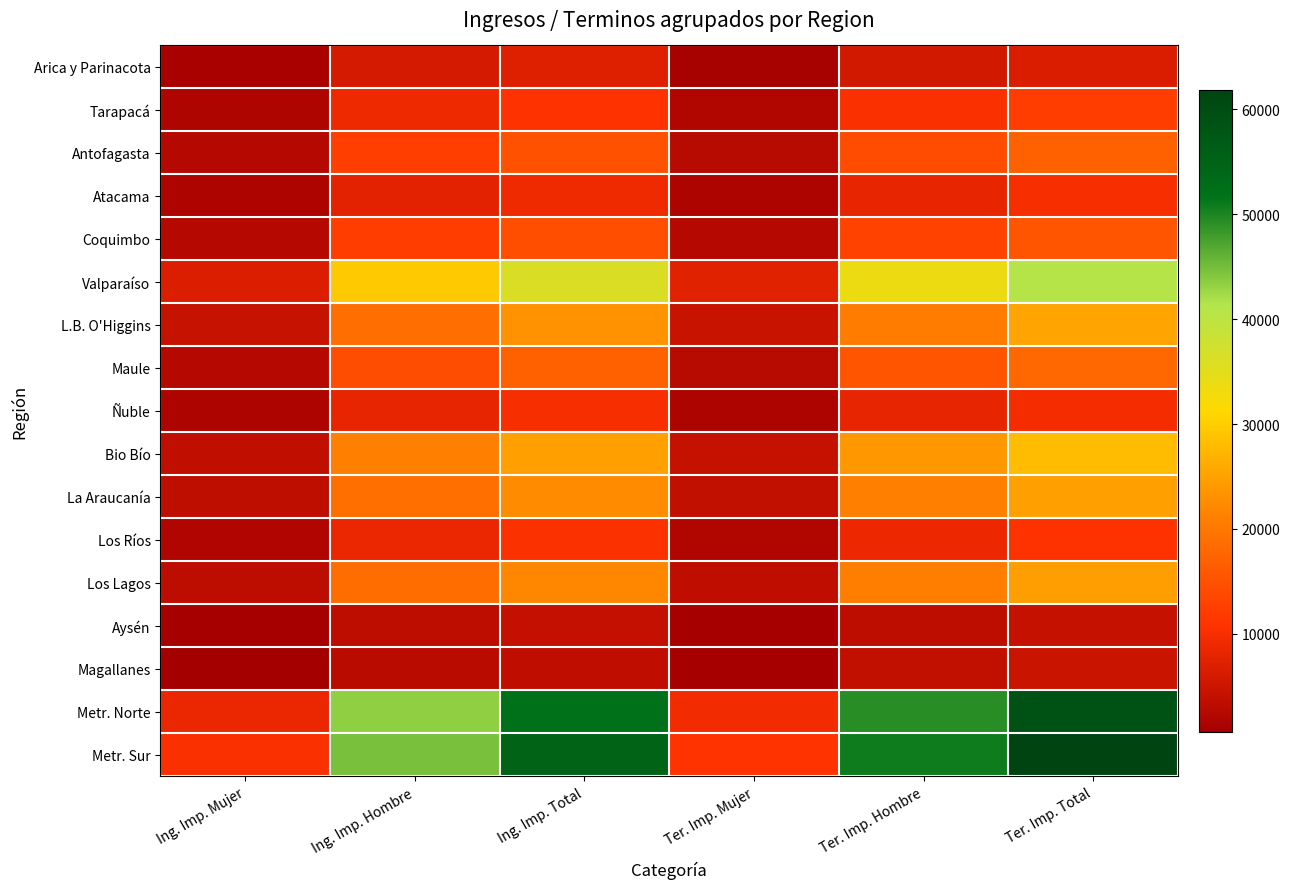

Rank the series at Ing. Imp. Mujer from lowest to highest value.

Magallanes, Aysén, Arica y Parinacota, Atacama, Ñuble, Tarapacá, Los Ríos, Coquimbo, Antofagasta, Maule, Los Lagos, La Araucanía, Bio Bío, L.B. O'Higgins, Valparaíso, Metr. Norte, Metr. Sur